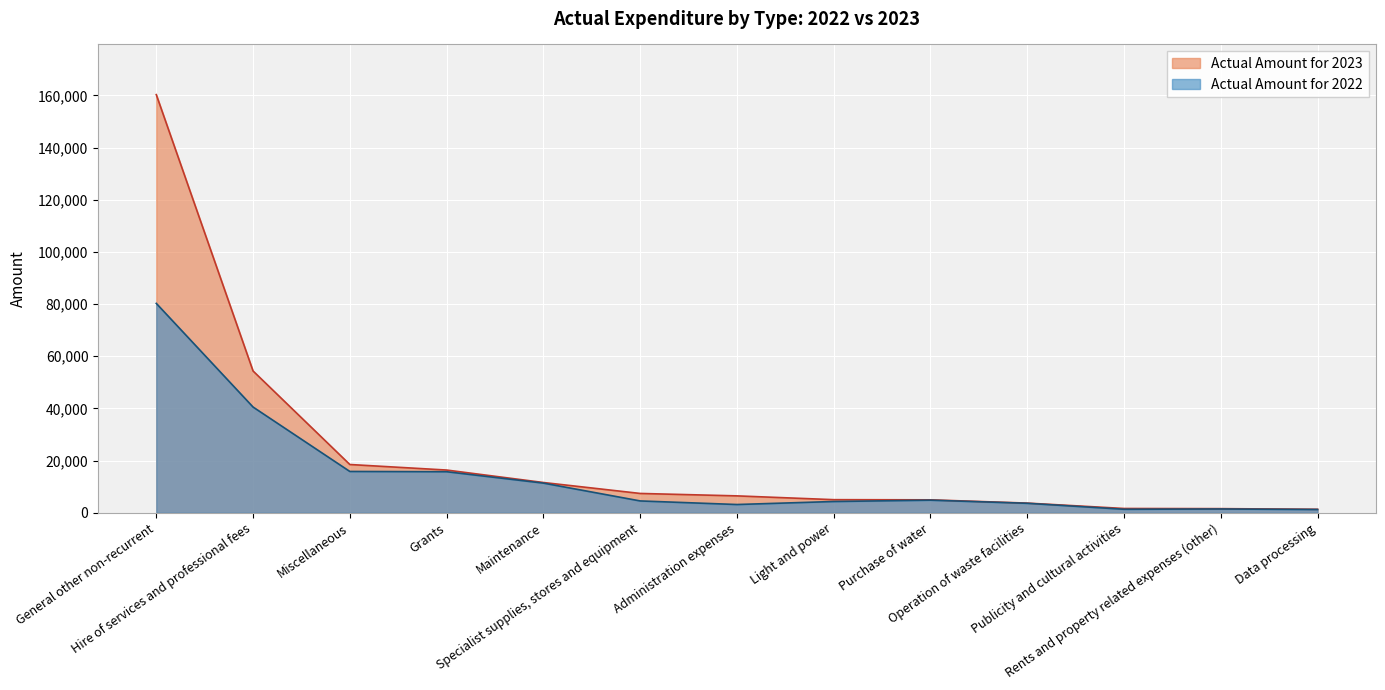

True or false: Actual Amount for 2023 and Actual Amount for 2022 intersect in this chart.

False